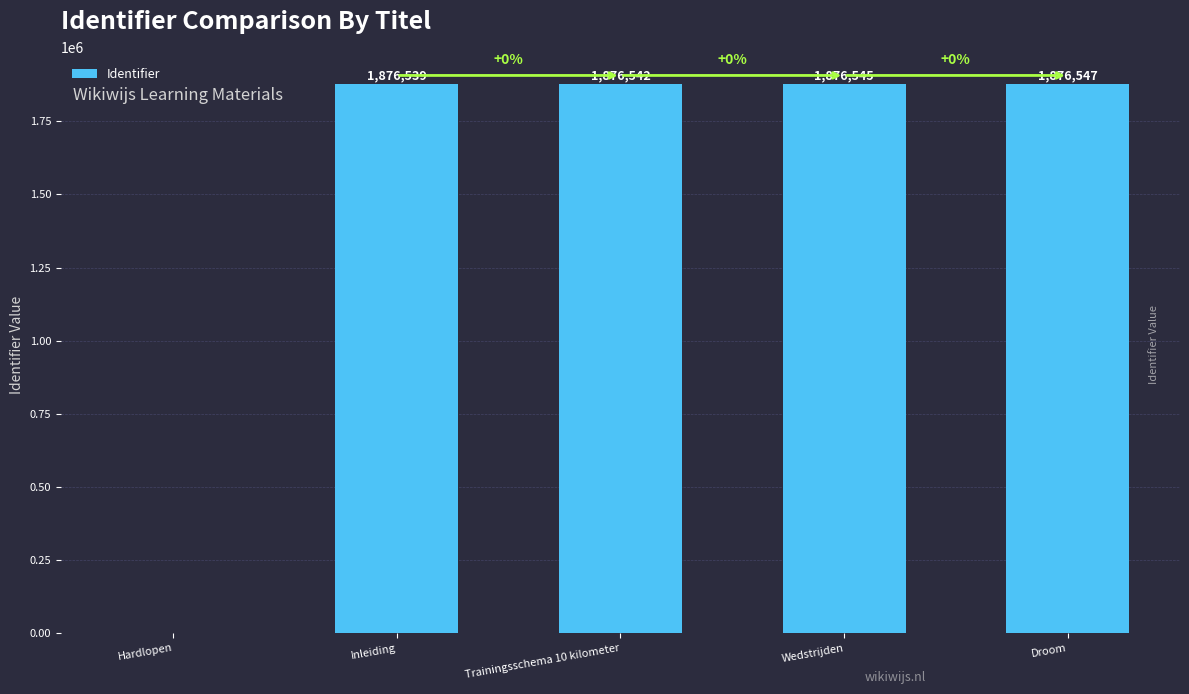

What is the maximum value shown in the chart?

1876547